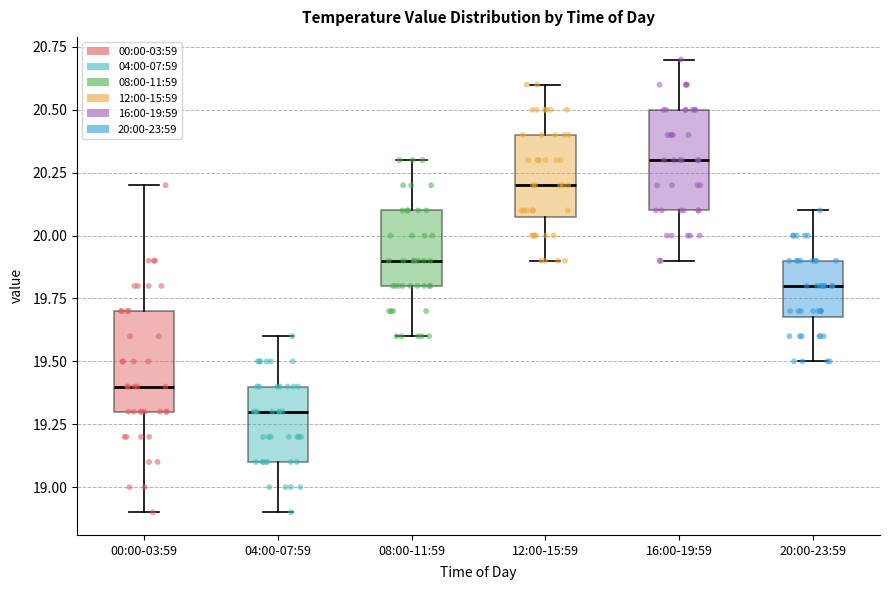

Where does the median line of the box for 00:00-03:59 sit on the y-axis? The values are not printed on the chart, so give them approximately, as read against the axis.

19.4